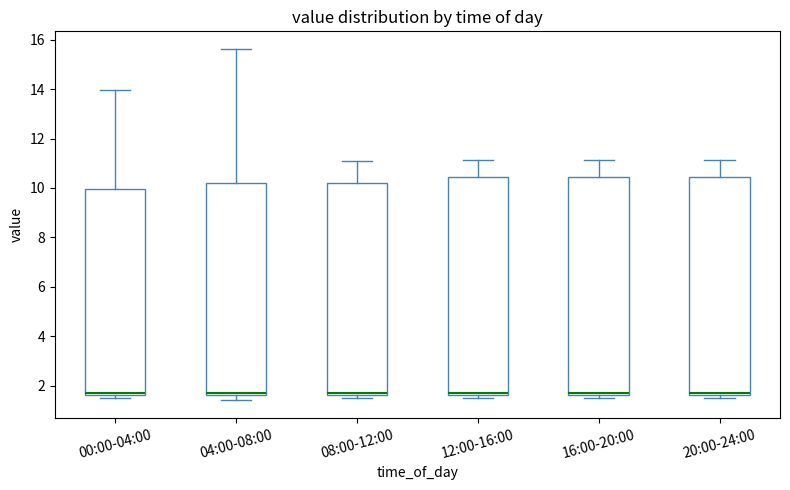

Reading left to right, read every box against the y-axis: the position of its median line, the range the box covers, and the ends of its whiskers. The values are not printed on the chart, so give them approximately, as read against the axis.

00:00-04:00: median 1.8, box 1.6 to 10.0, whiskers 1.6 (just below the box's lower edge) to 14.0
04:00-08:00: median 1.8, box 1.6 to 10.2, whiskers 1.4 to 15.6
08:00-12:00: median 1.8, box 1.6 to 10.2, whiskers 1.6 (just below the box's lower edge) to 11.2
12:00-16:00: median 1.8, box 1.6 to 10.4, whiskers 1.6 (just below the box's lower edge) to 11.2
16:00-20:00: median 1.8, box 1.6 to 10.4, whiskers 1.6 (just below the box's lower edge) to 11.2
20:00-24:00: median 1.8, box 1.6 to 10.4, whiskers 1.6 (just below the box's lower edge) to 11.2